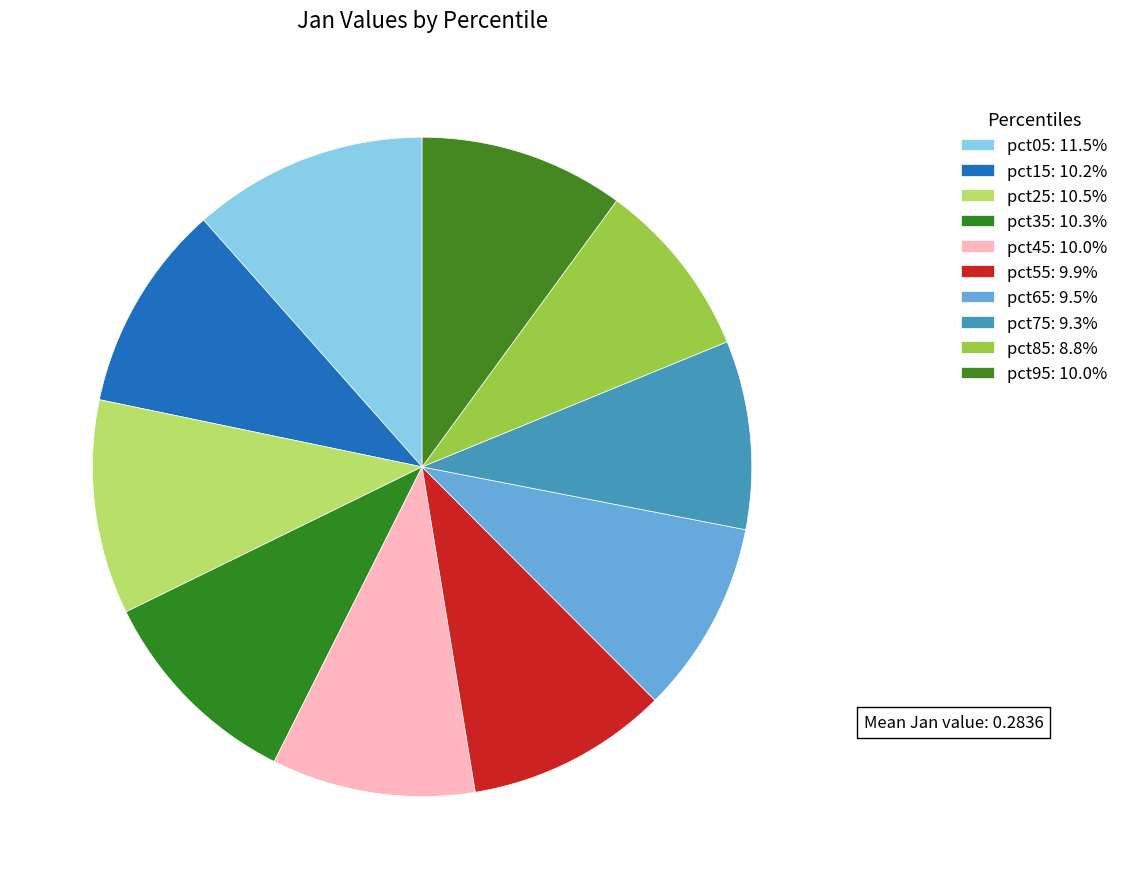

What percentage is the pct75 slice, to the nearest percent?

9%